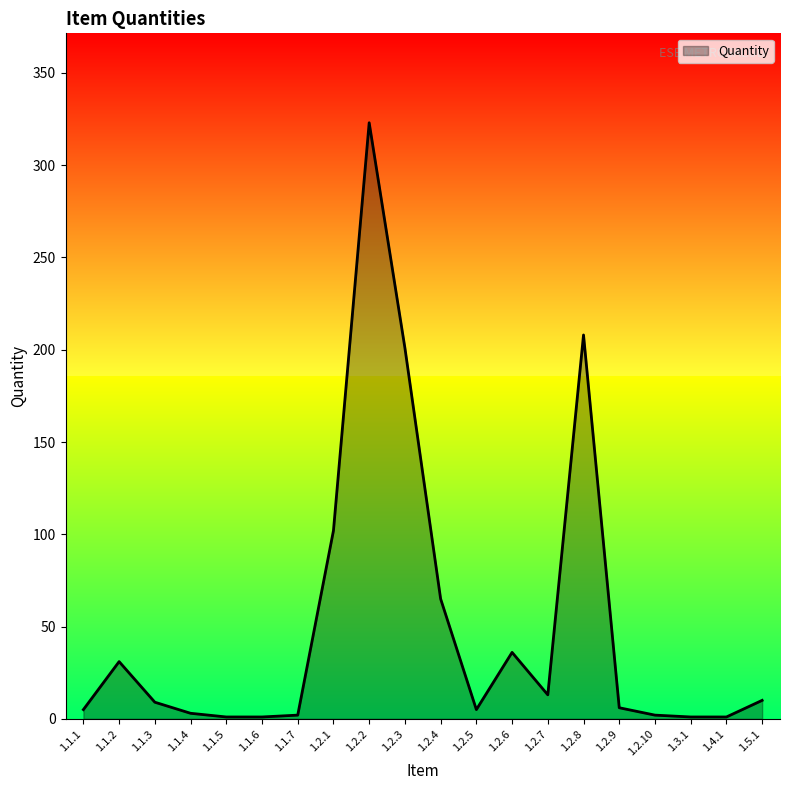

What is the sum of all values?

1025